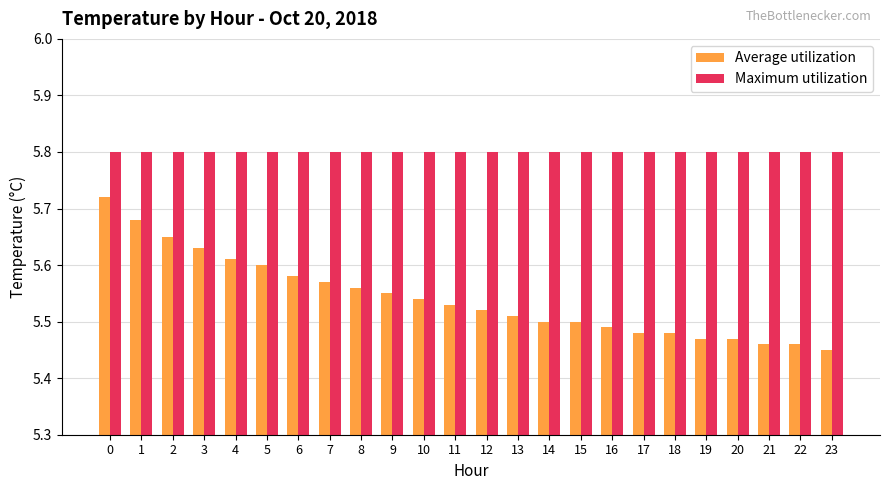

The value of Maximum utilization at 18 is 2.3. True or false?

False